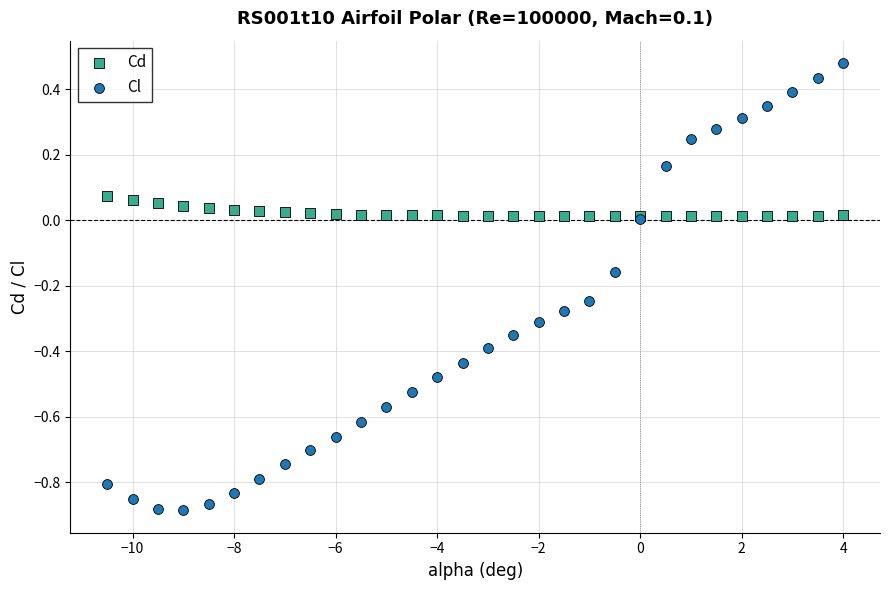

Which series has the largest Y range (max minus min)?

Cl